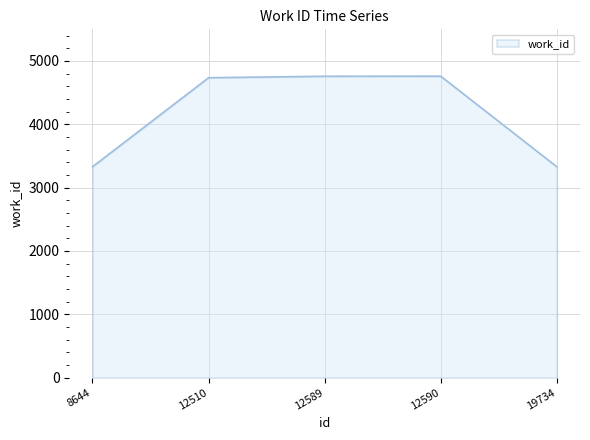

The value at 12590 is 2460. True or false?

False